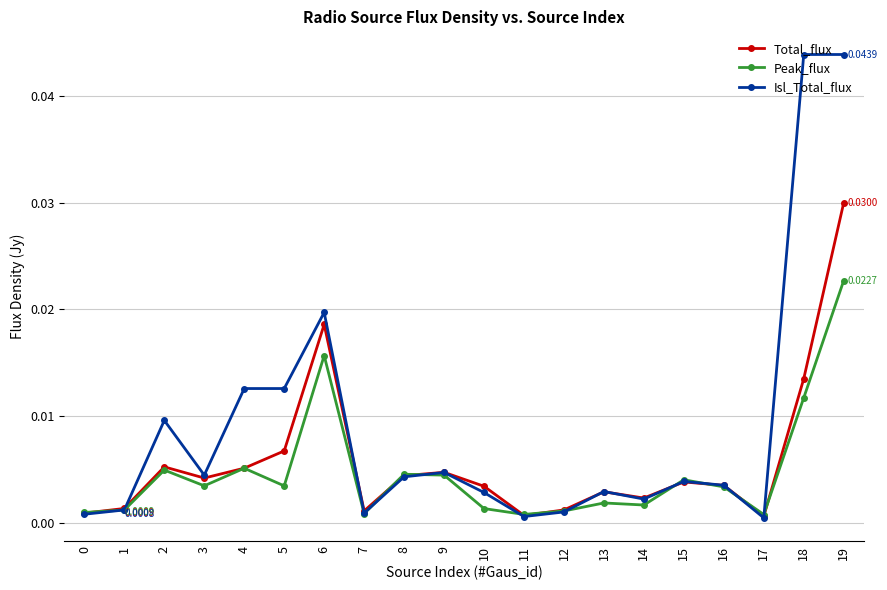

At which label does Total_flux reach its peak?

19